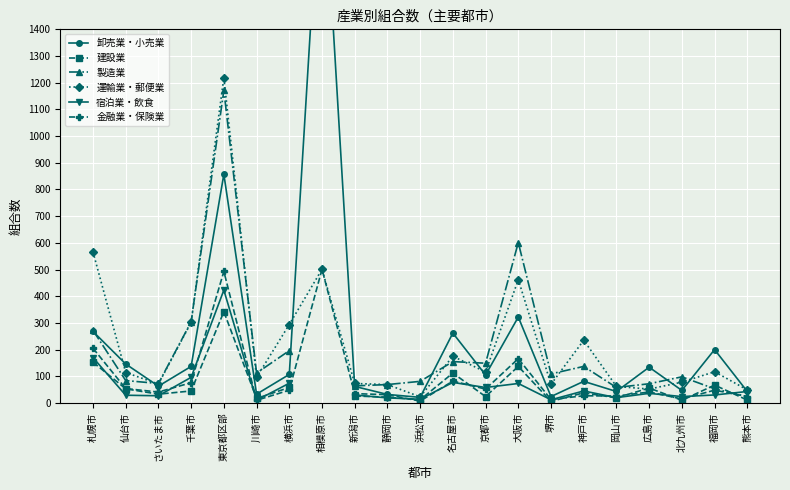

True or false: 建設業 has a value of 11.0 at 熊本市.

True